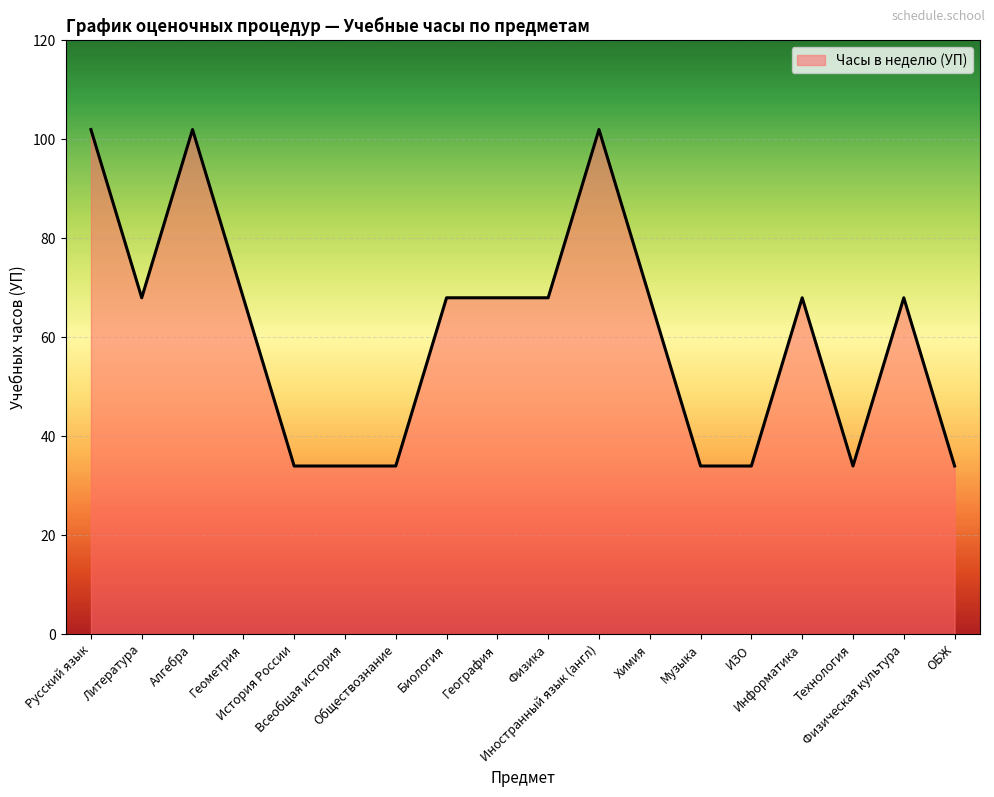

What is the minimum value shown in the chart?

34